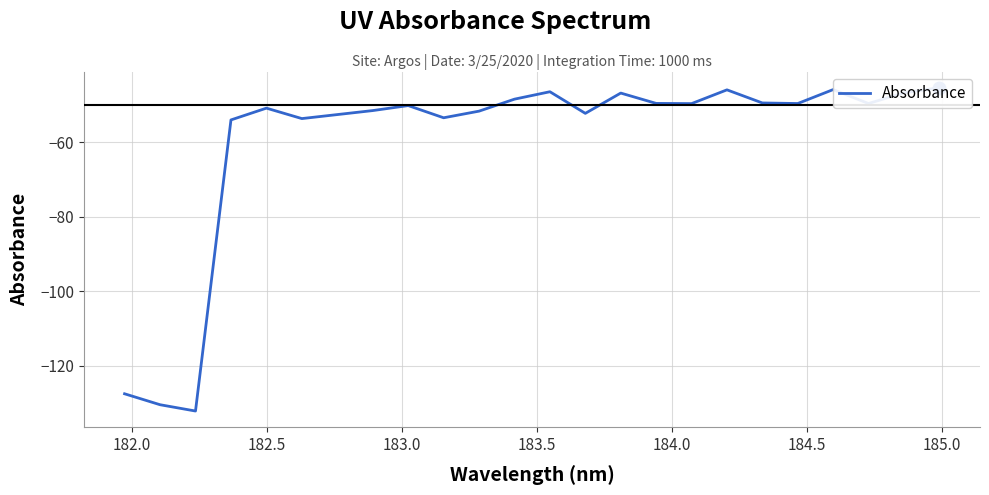

What is the sum of all values?

-1432.5